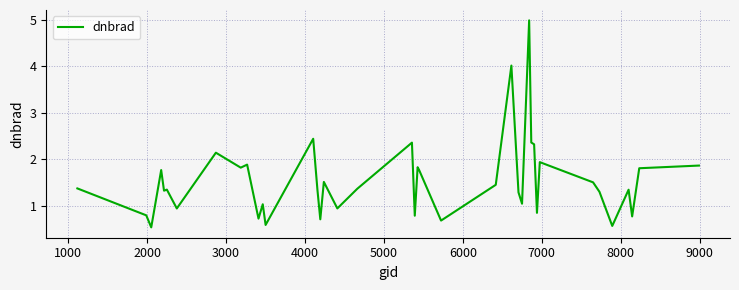

What is the difference between the maximum and minimum values?

4.5